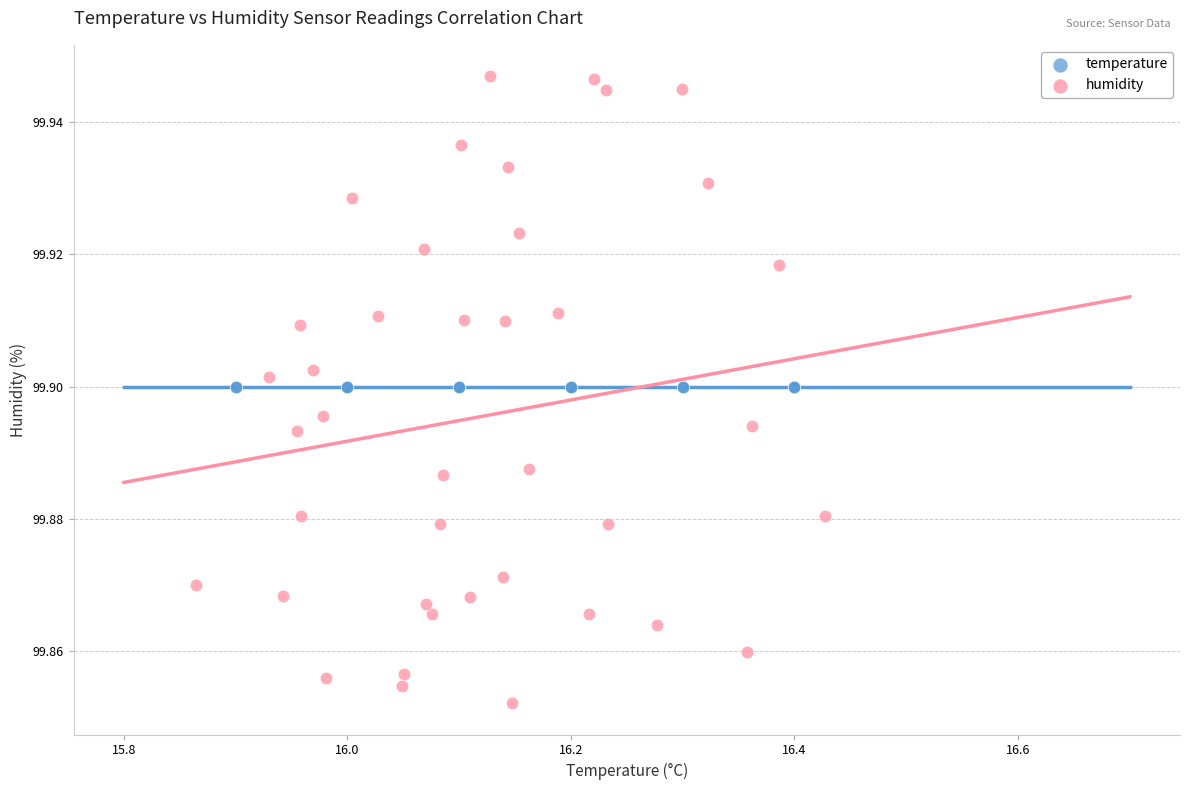

Which series reaches the minimum Y coordinate?

humidity